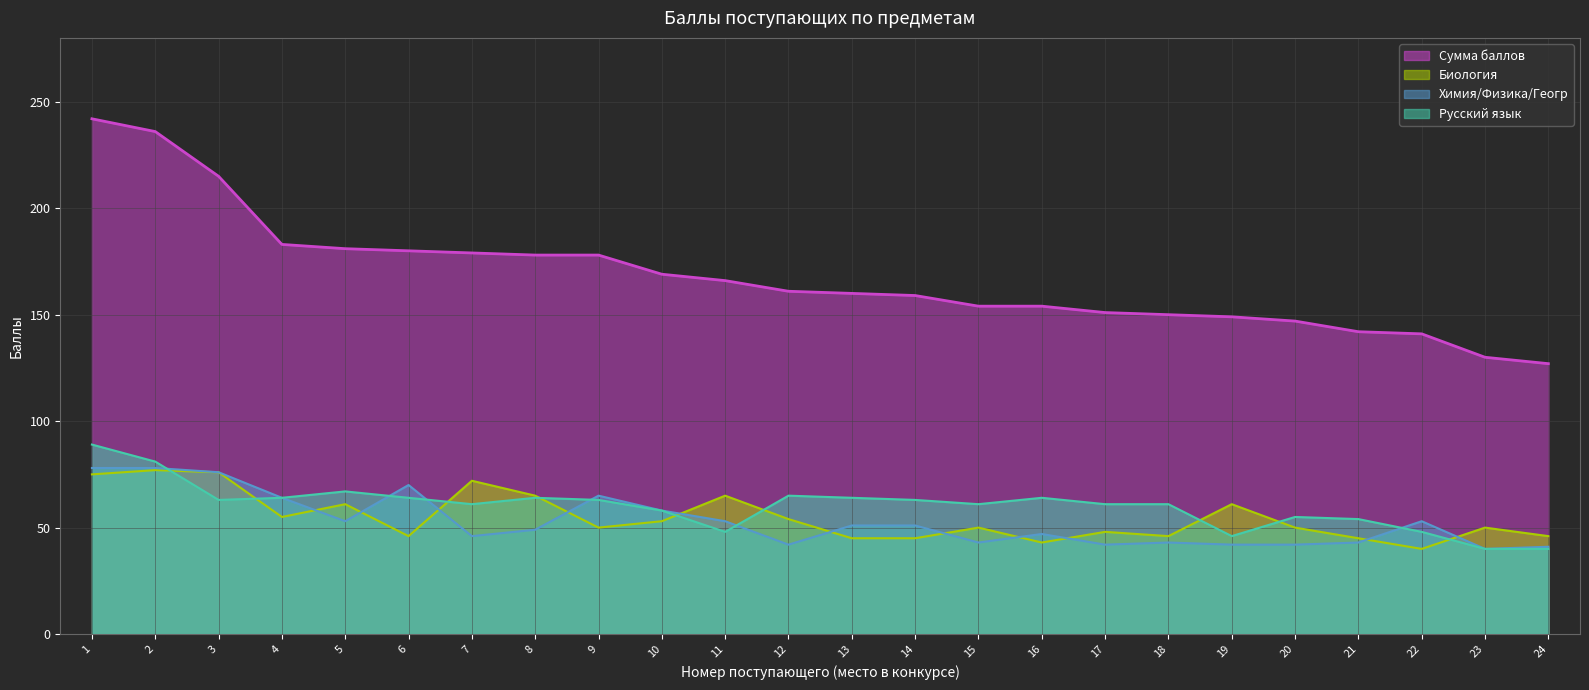

How many values in the Русский язык series exceed 63?

9